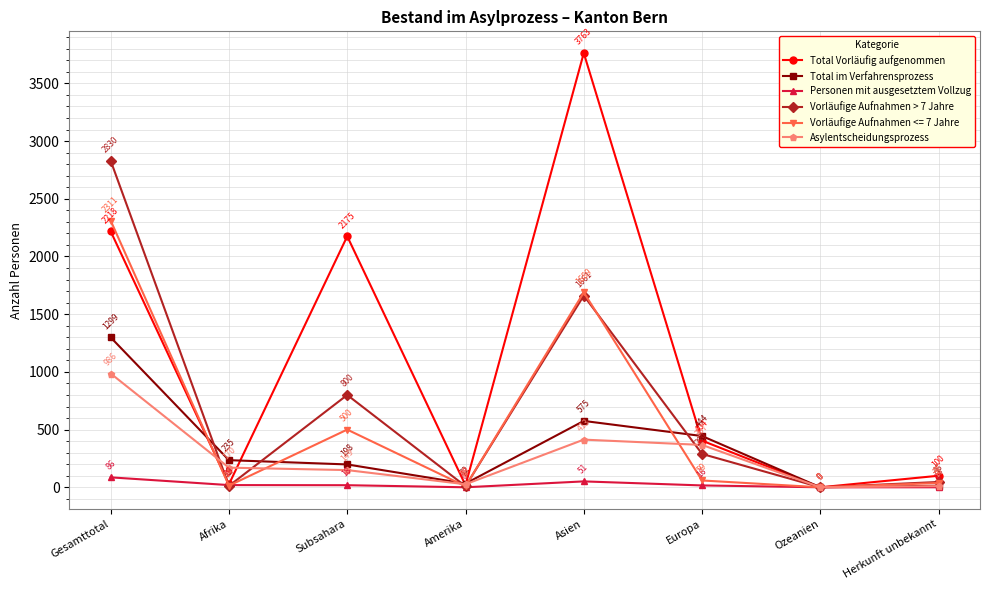

Does the chart have visible grid lines?

Yes